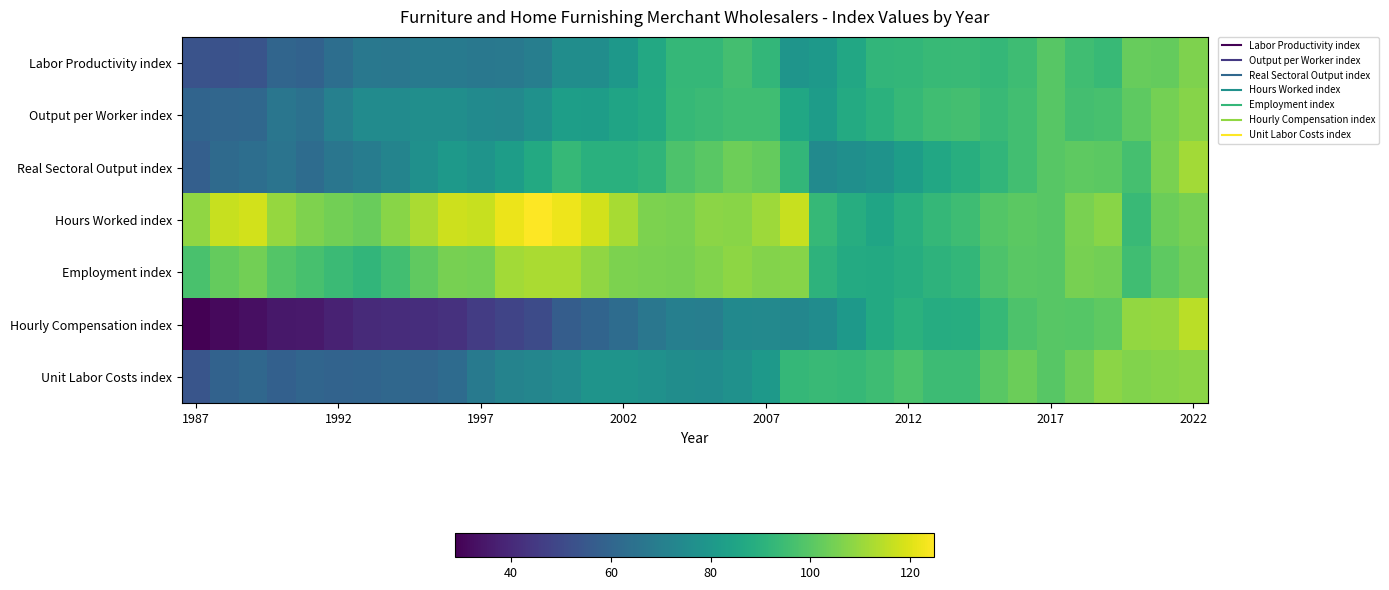

At how many categories does at least one series exceed 92?

36